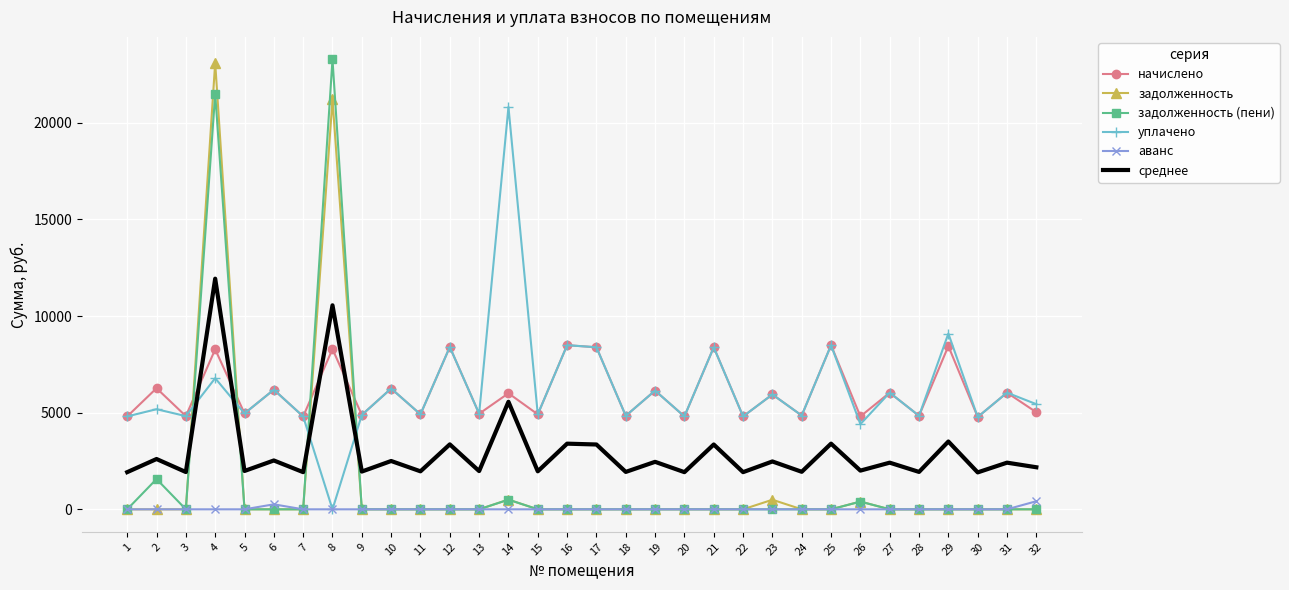

At which category does начислено reach its first local peak?

2